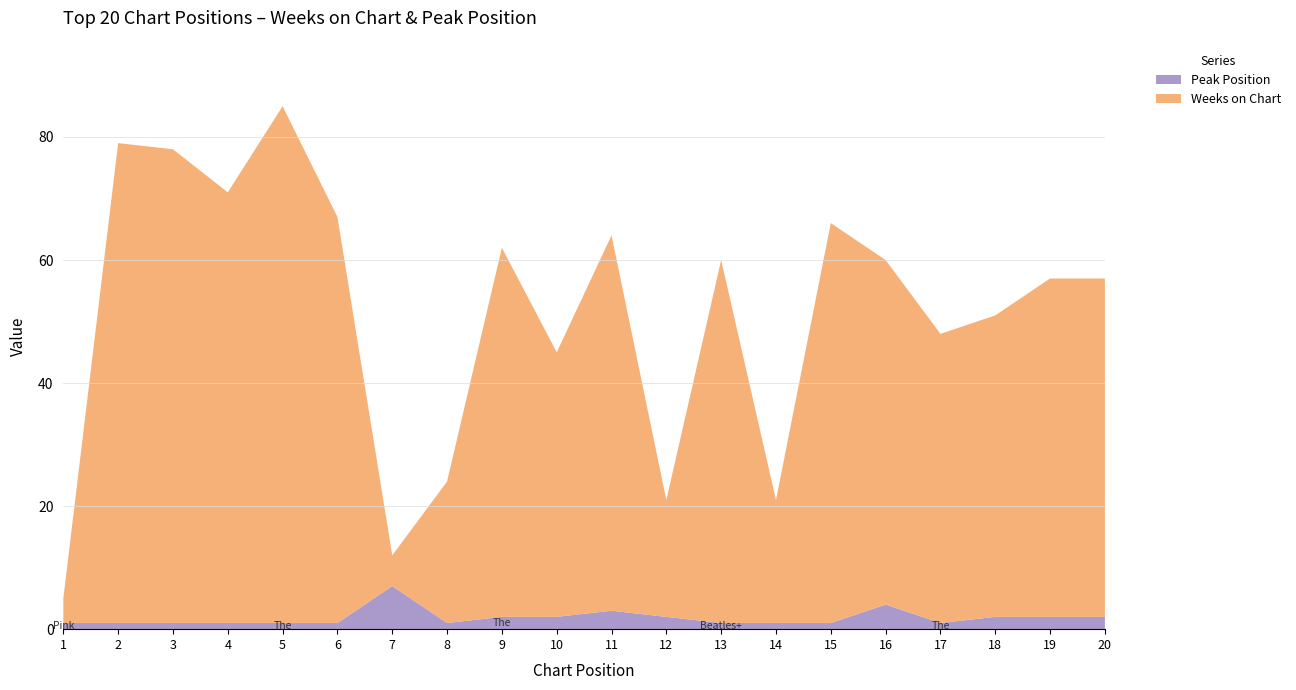

Reading left to right, what are all the values shown in this chart?

Weeks on Chart: 1=4	2=78	3=77	4=70	5=84	6=66	7=5	8=23	9=60	10=43	11=61	12=19	13=59	14=20	15=65	16=56	17=47	18=49	19=55	20=55
Peak Position: 1=1	2=1	3=1	4=1	5=1	6=1	7=7	8=1	9=2	10=2	11=3	12=2	13=1	14=1	15=1	16=4	17=1	18=2	19=2	20=2